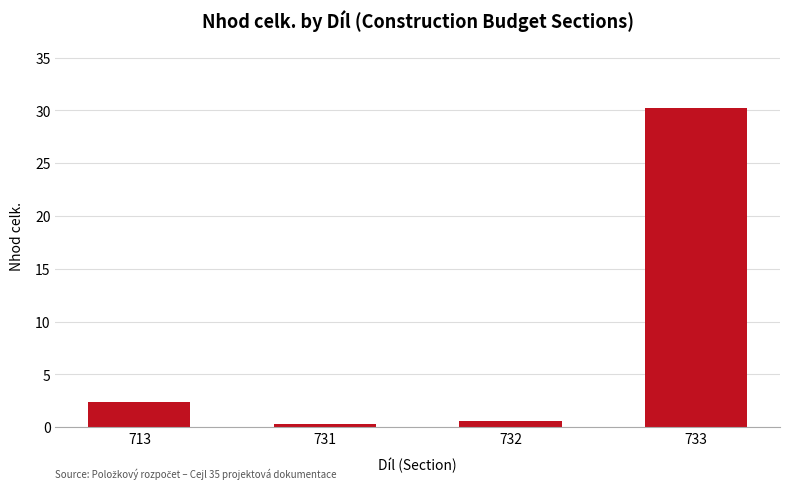

Where does the data first go above 2?

713